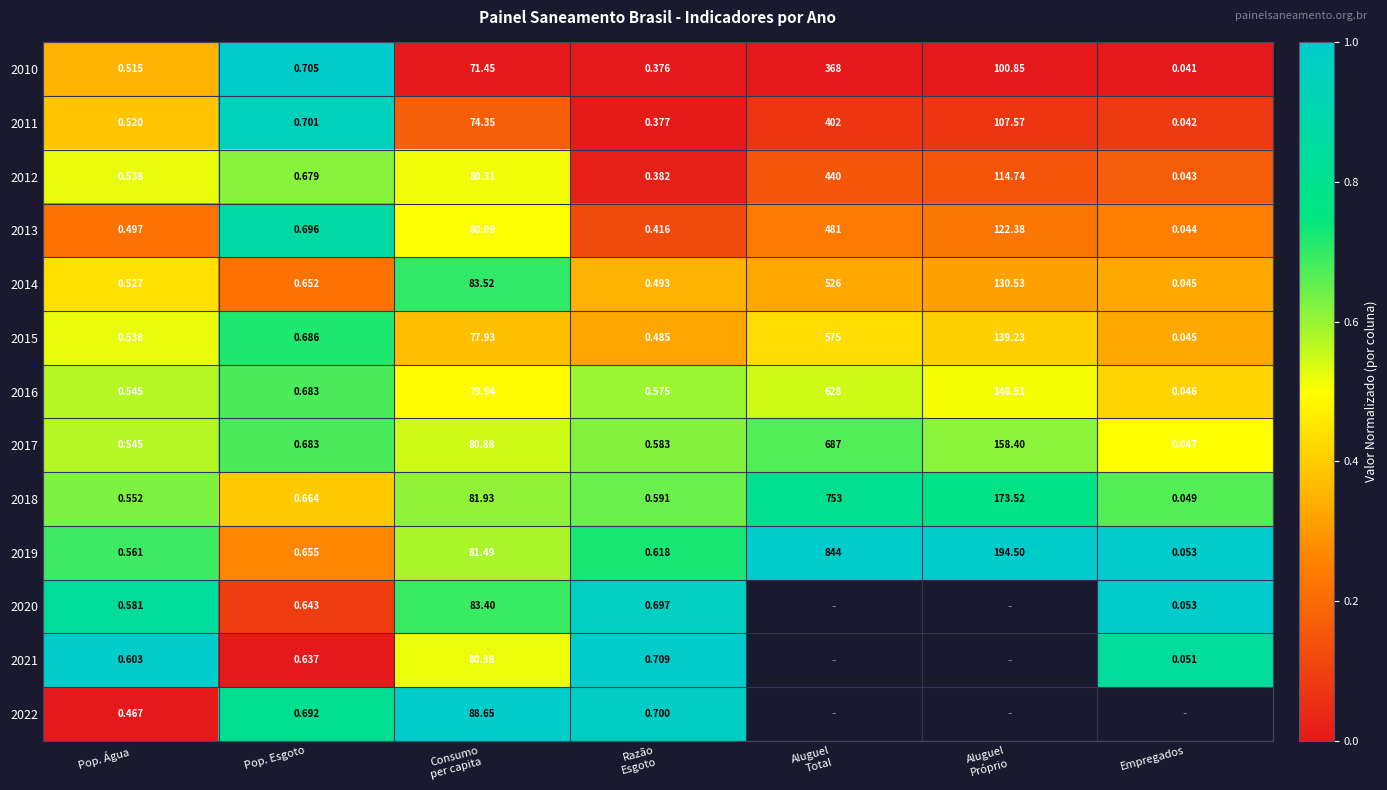

Which category has the lowest value in the 2010 series?

Consumo per capita